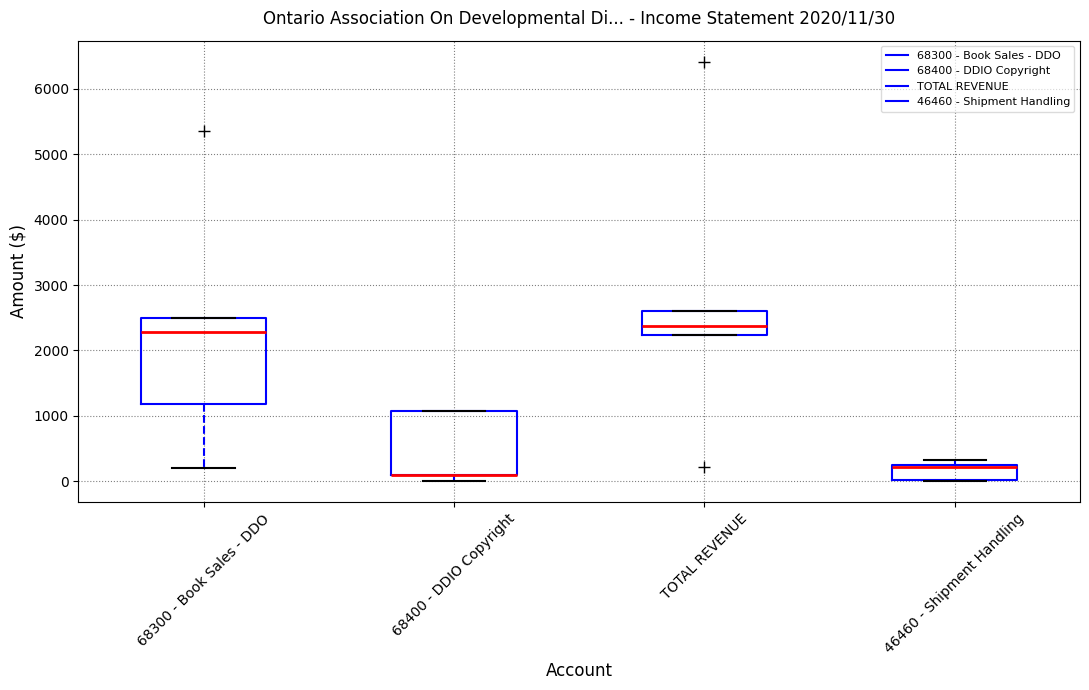

Comparing the boxes themselves (not the whiskers), which one is the tallest?

68300 - Book Sales - DDO